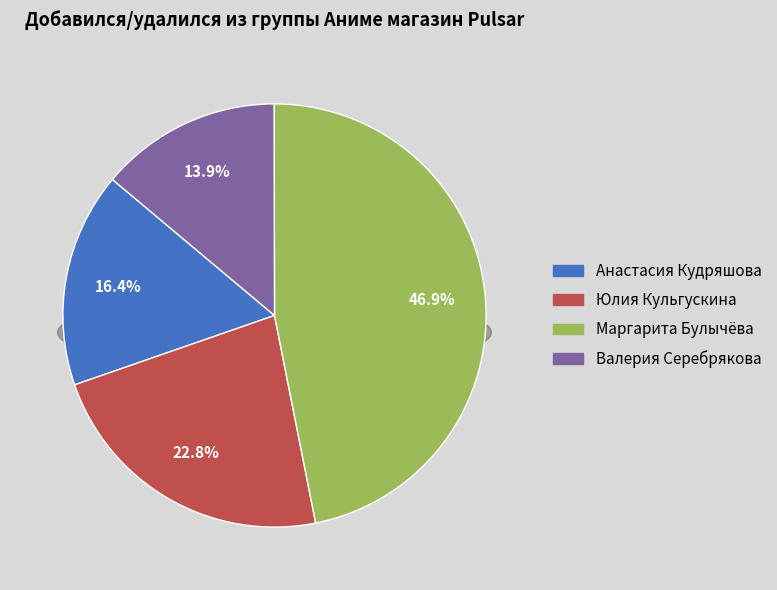

What percentage is the Маргарита Булычёва slice, to the nearest percent?

47%